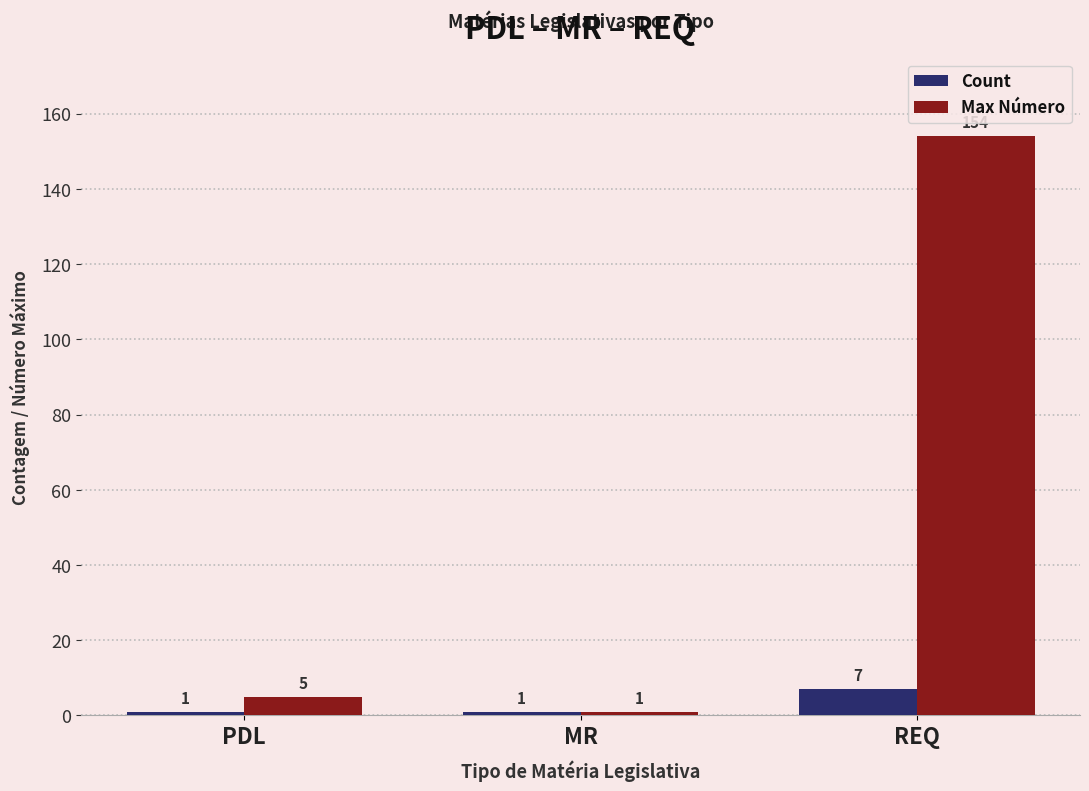

Which series changed the most between PDL and MR?

Max Número